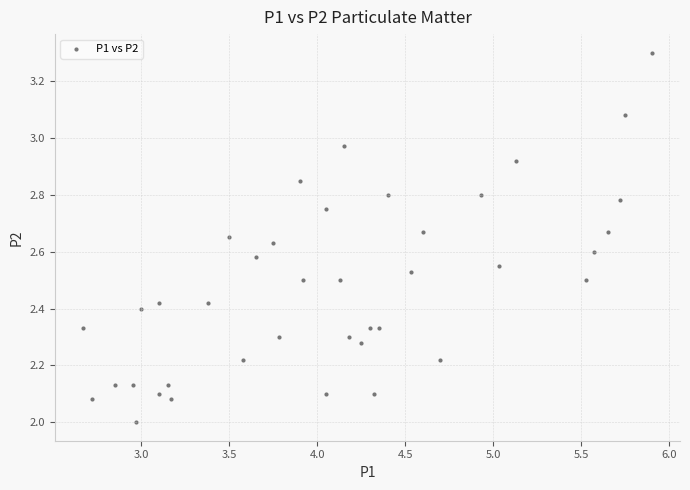

What is the range of Y values (max minus min)?

1.3